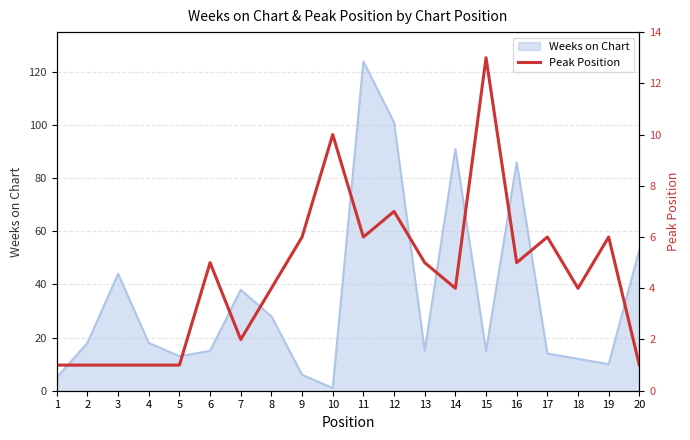

True or false: there are more than 1 points higher than both neighbors.

True